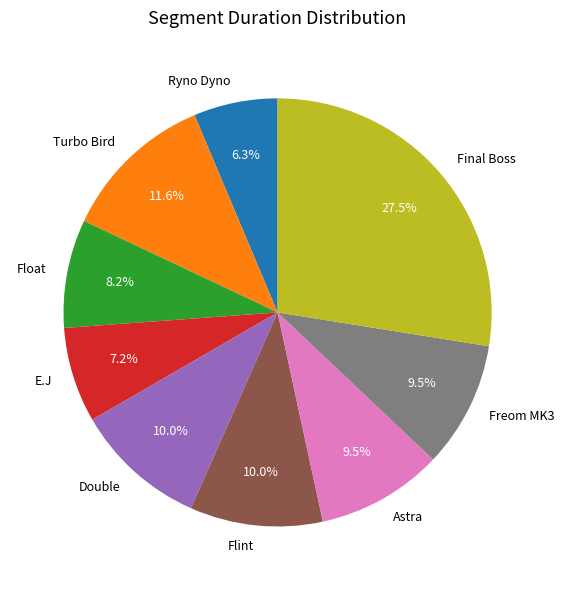

What percentage is NOT represented by Float?

91.8%